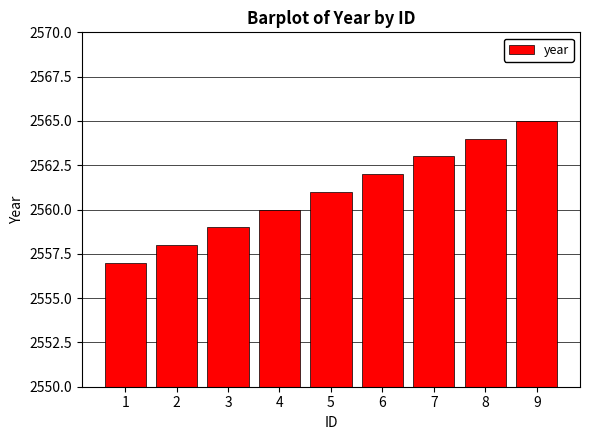

Reading left to right, list all the values displayed in this chart.

2557	2558	2559	2560	2561	2562	2563	2564	2565